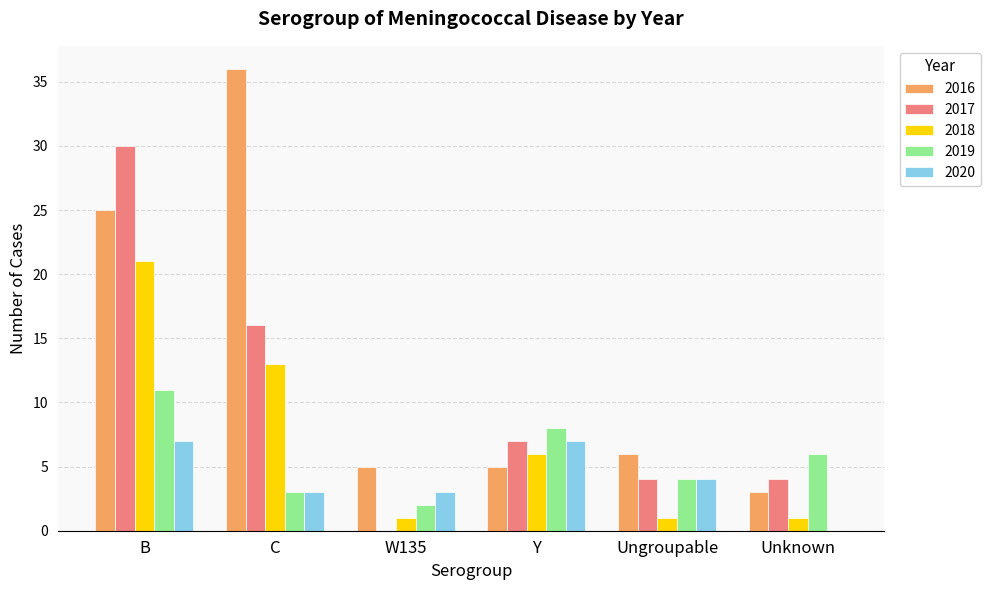

How many data points does each series have?

6